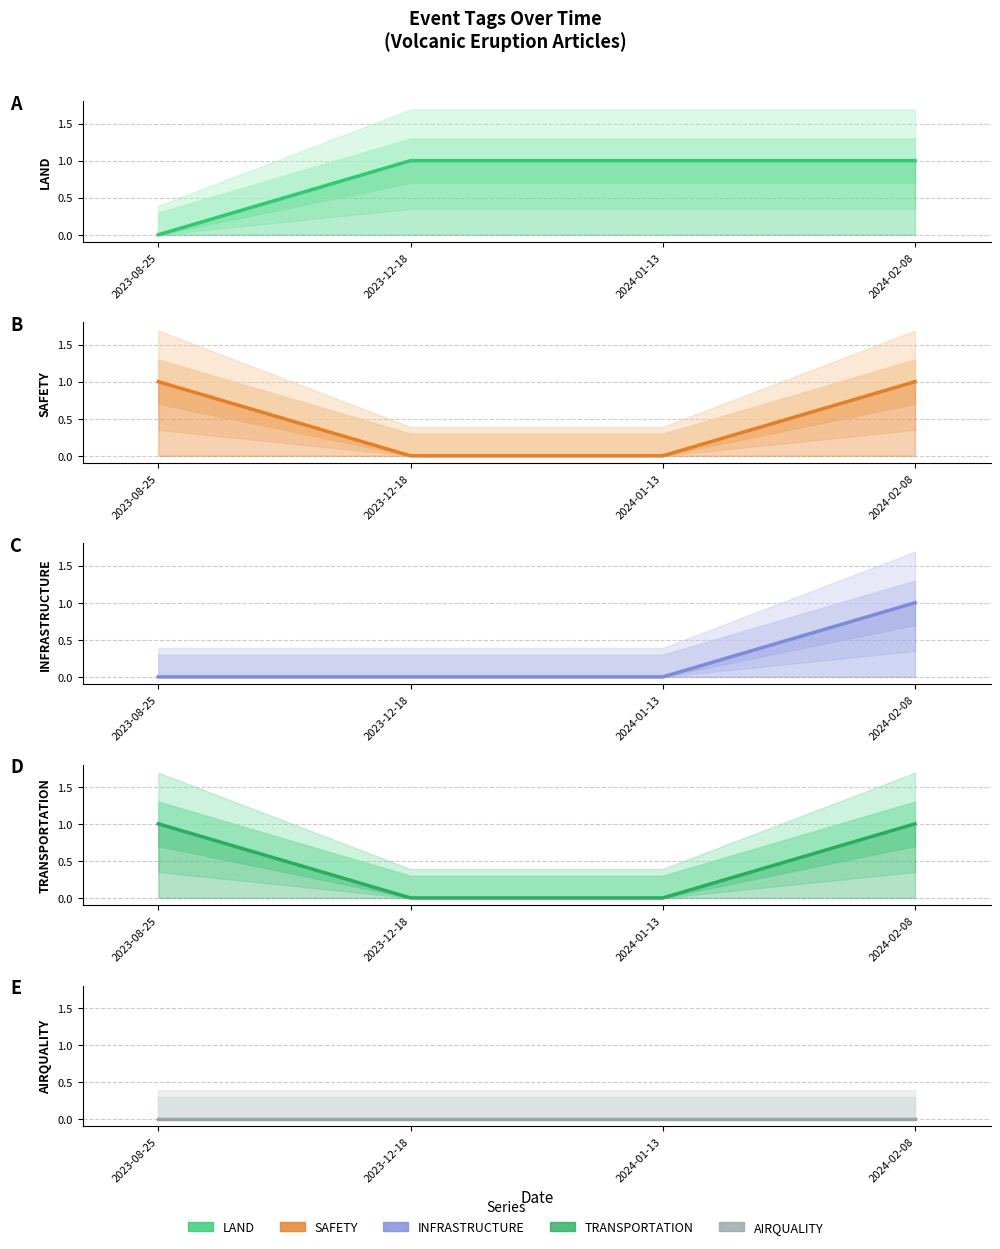

Does the chart display data point markers on the line(s)?

No